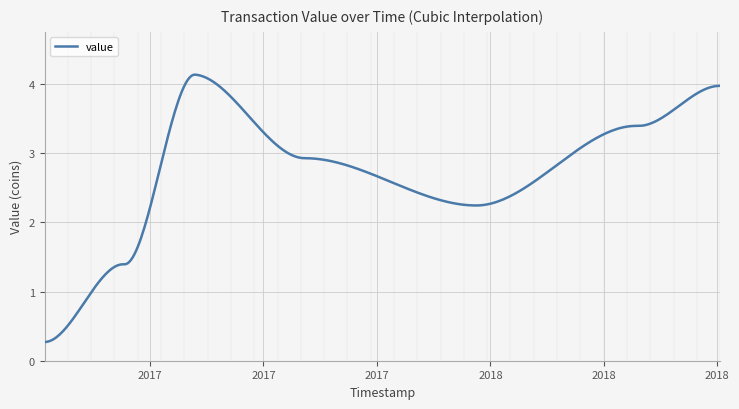

Does the chart have visible grid lines?

Yes